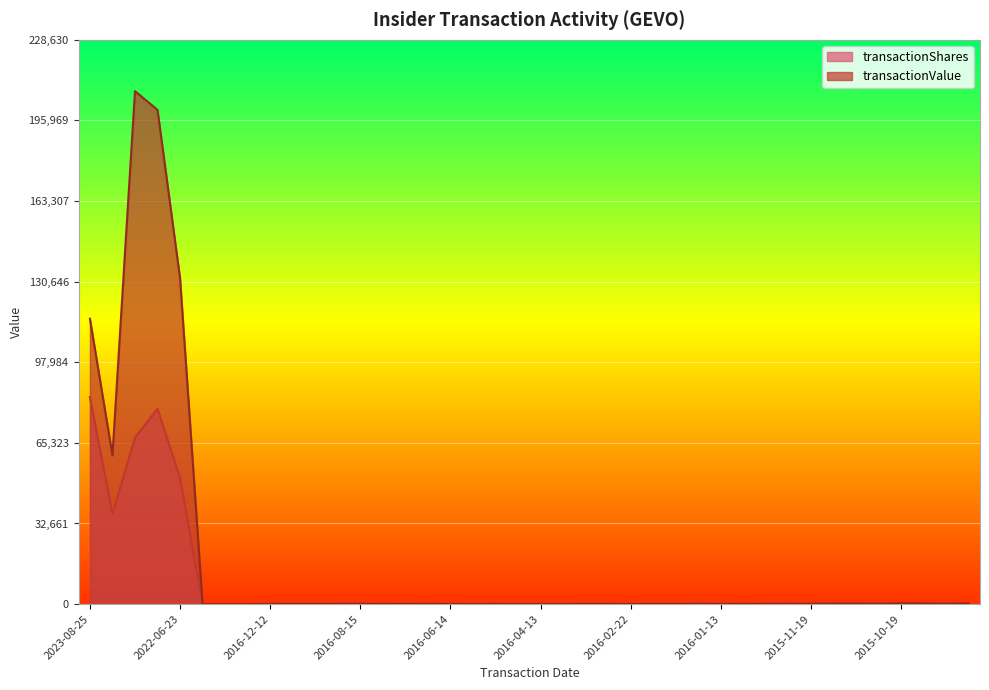

Rank the series by their maximum value, from highest to lowest.

transactionValue, transactionShares